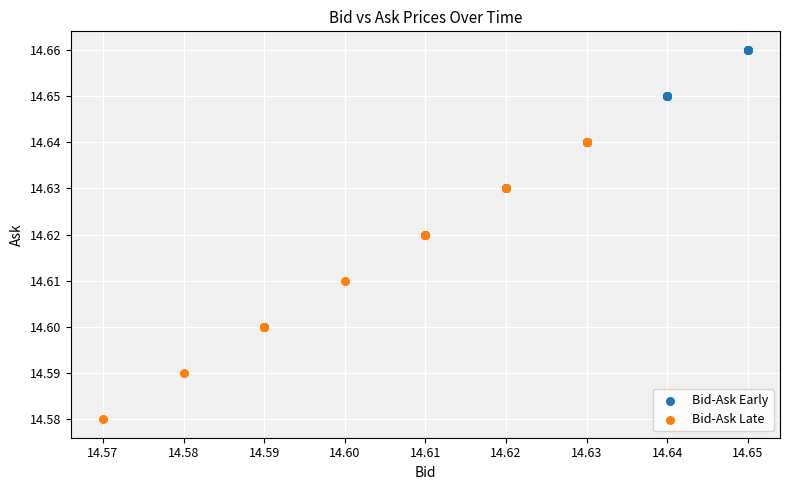

What are all the series names shown in the legend?

Bid-Ask Early, Bid-Ask Late